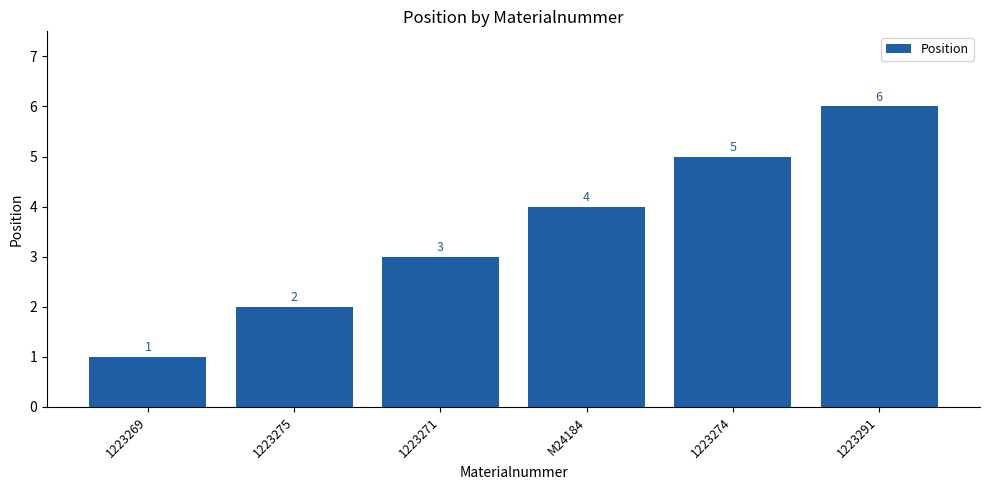

What position from the right is M24184?

3